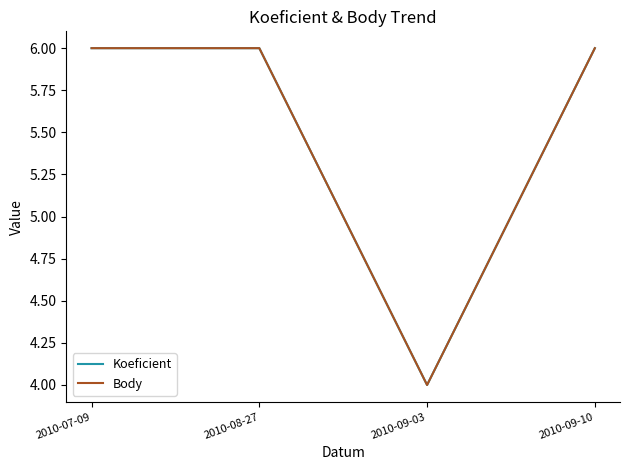

Is the value of Body at 2010-07-09 greater than the value of Koeficient at 2010-09-10?

No